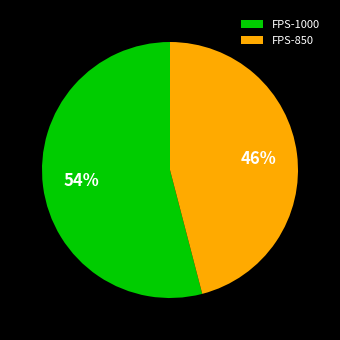

Which slice is the largest?

FPS-1000